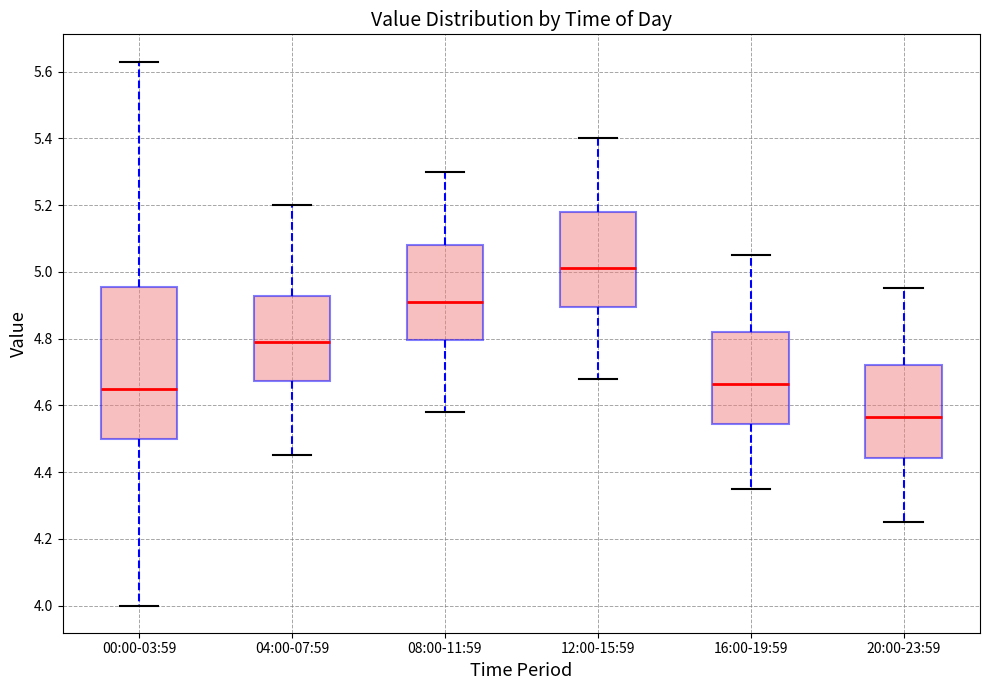

Where does the median line of the box for 04:00-07:59 sit on the y-axis? The values are not printed on the chart, so give them approximately, as read against the axis.

4.80